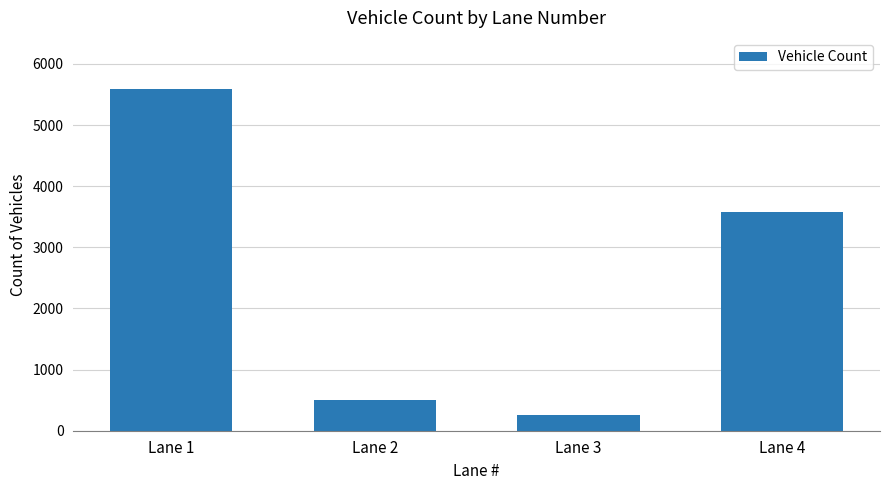

What is the difference between the second highest and second lowest values?

3061